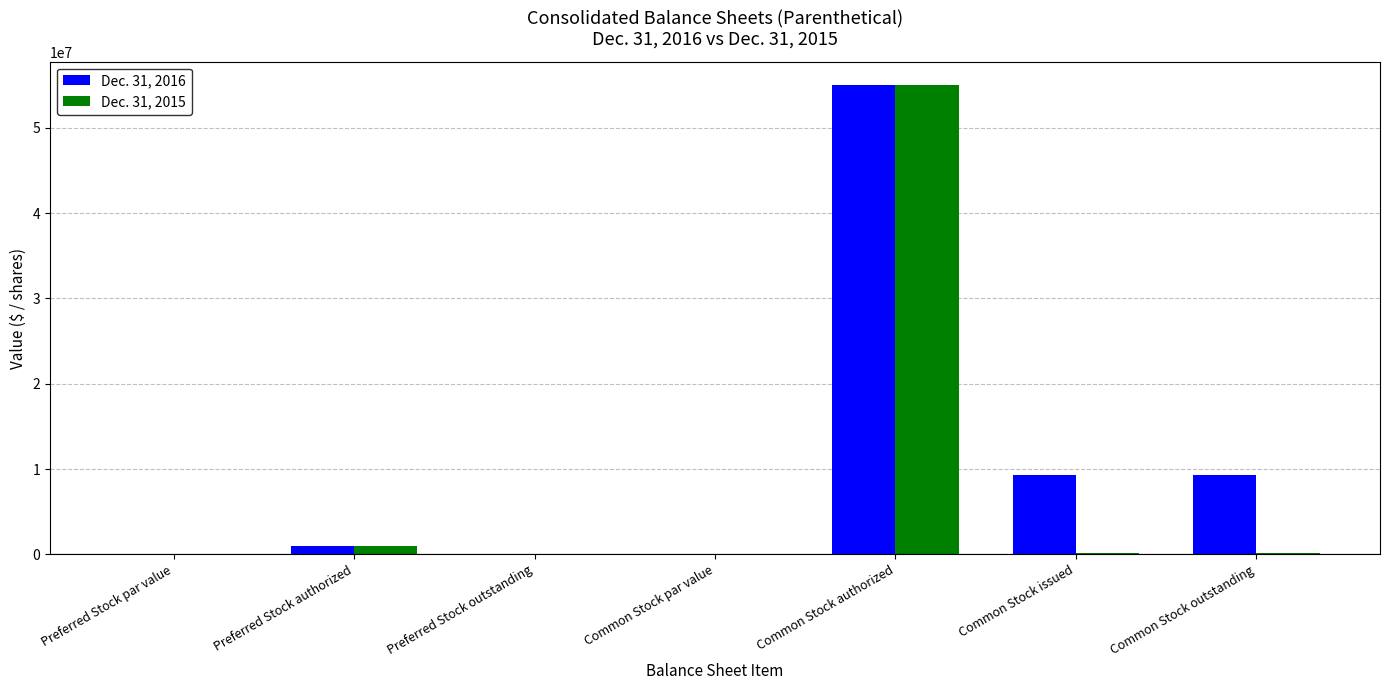

How many groups of bars are there?

7